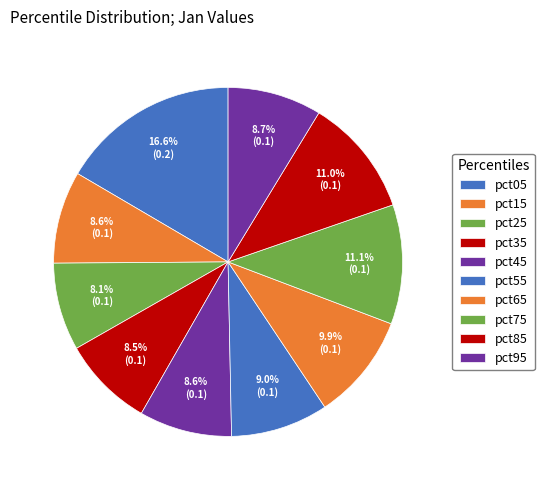

How many slices are in this pie chart?

10